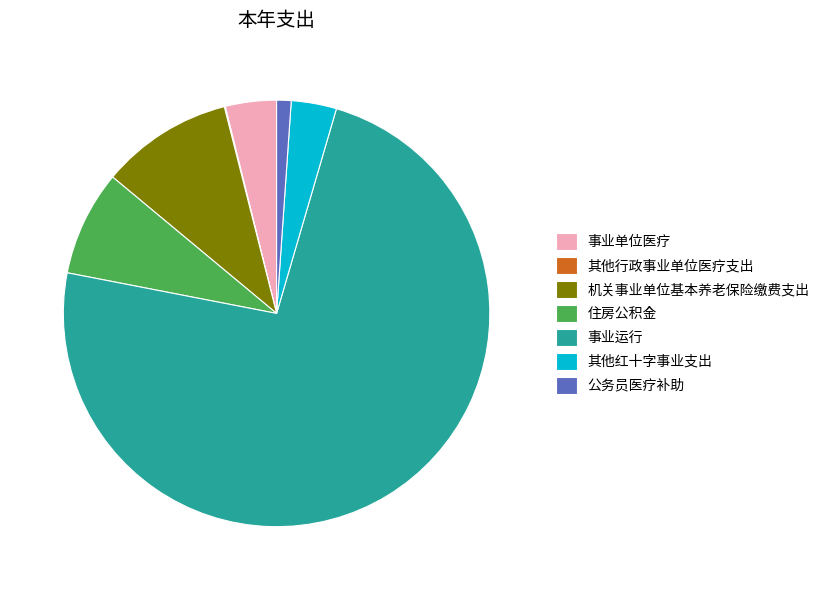

True or false: 事业运行 accounts for 74% of the total.

True